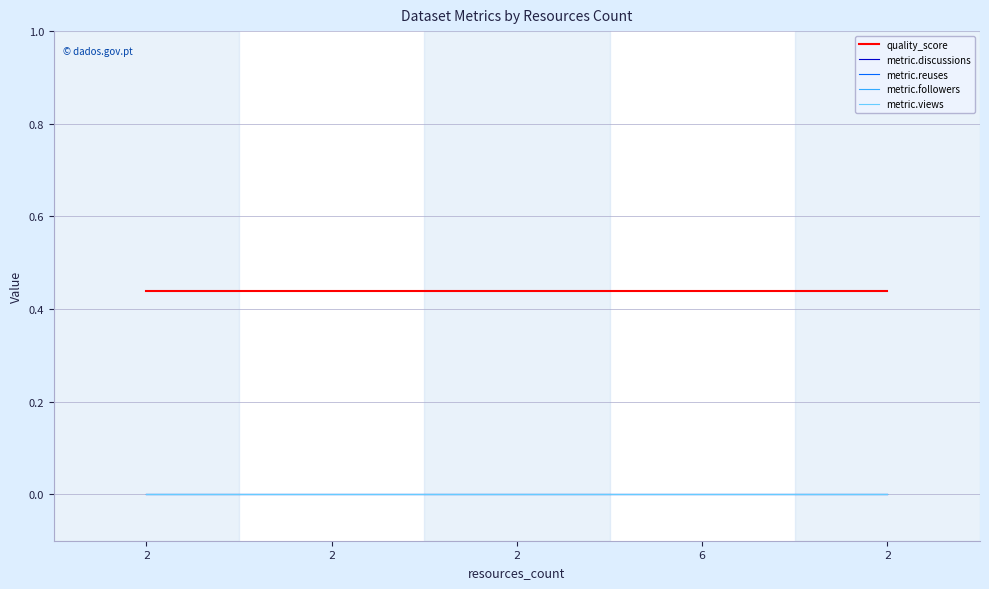

How many lines are shown in the chart?

5